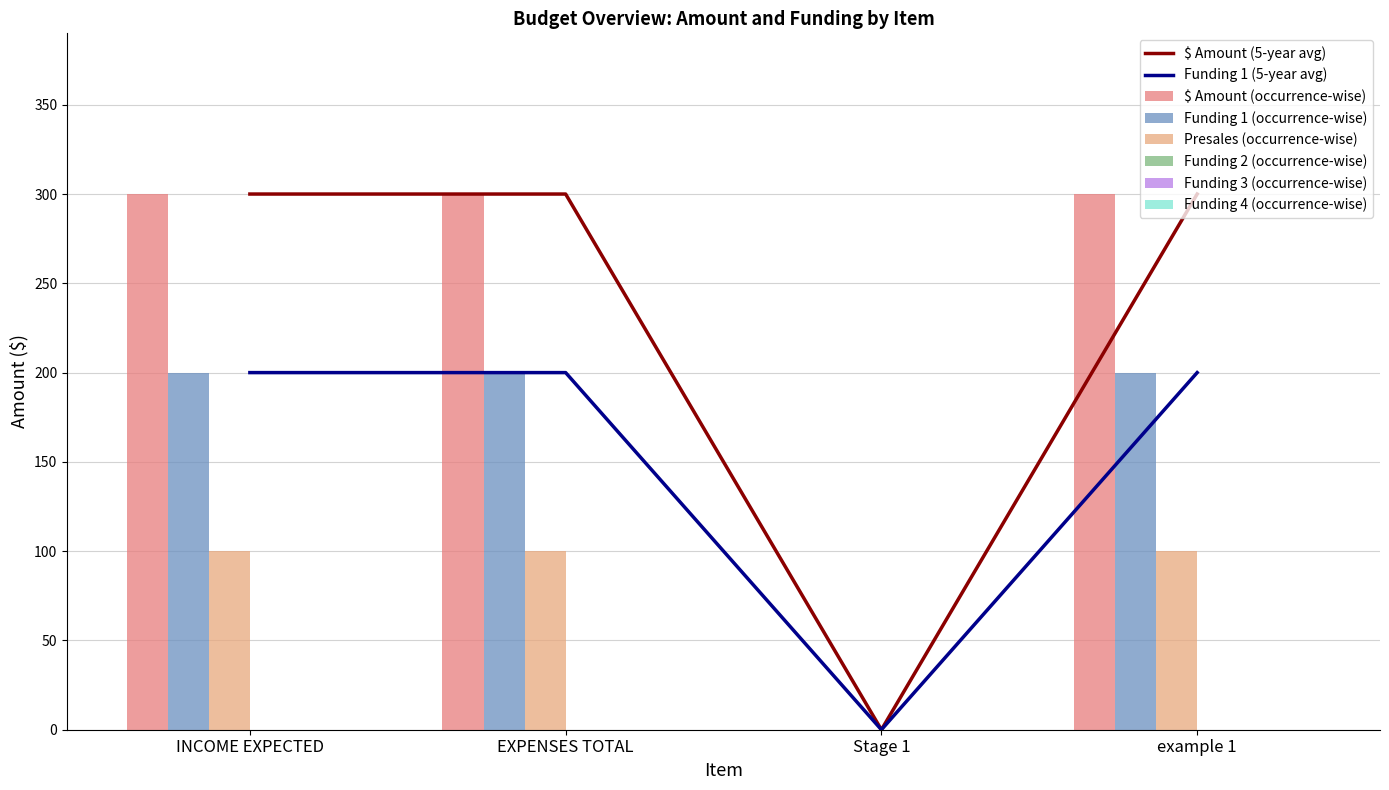

The value of Funding 1 at INCOME EXPECTED is 200. True or false?

True